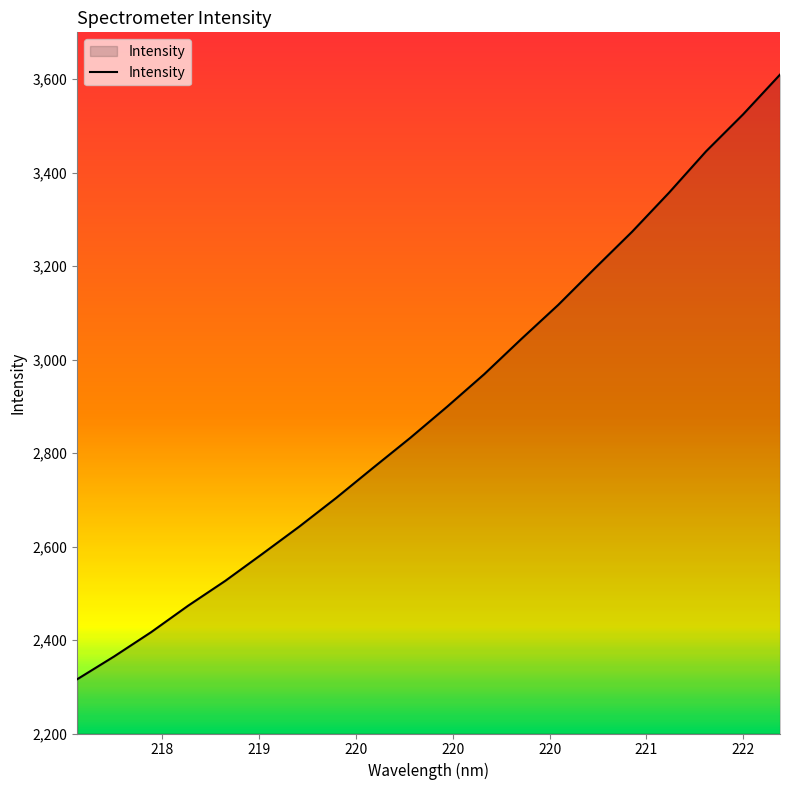

What is the maximum value shown in the chart?

3609.5